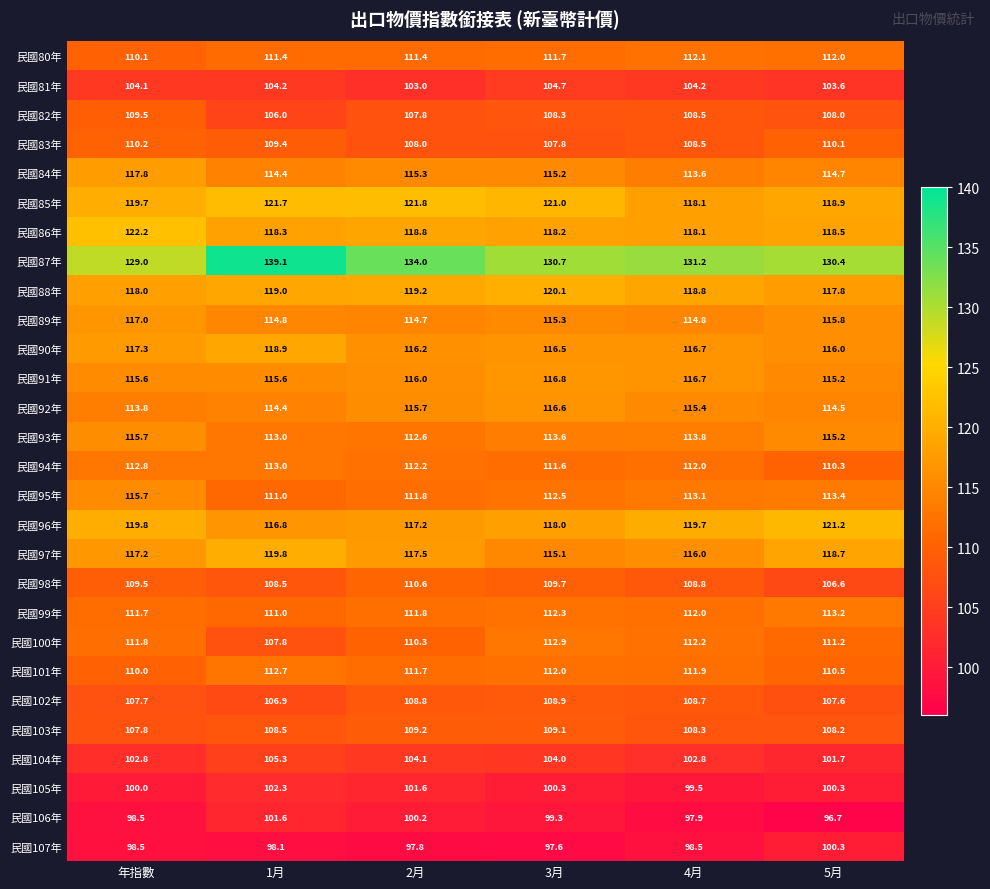

The 民國102年 series shows 108.9 at 3月. True or false?

True